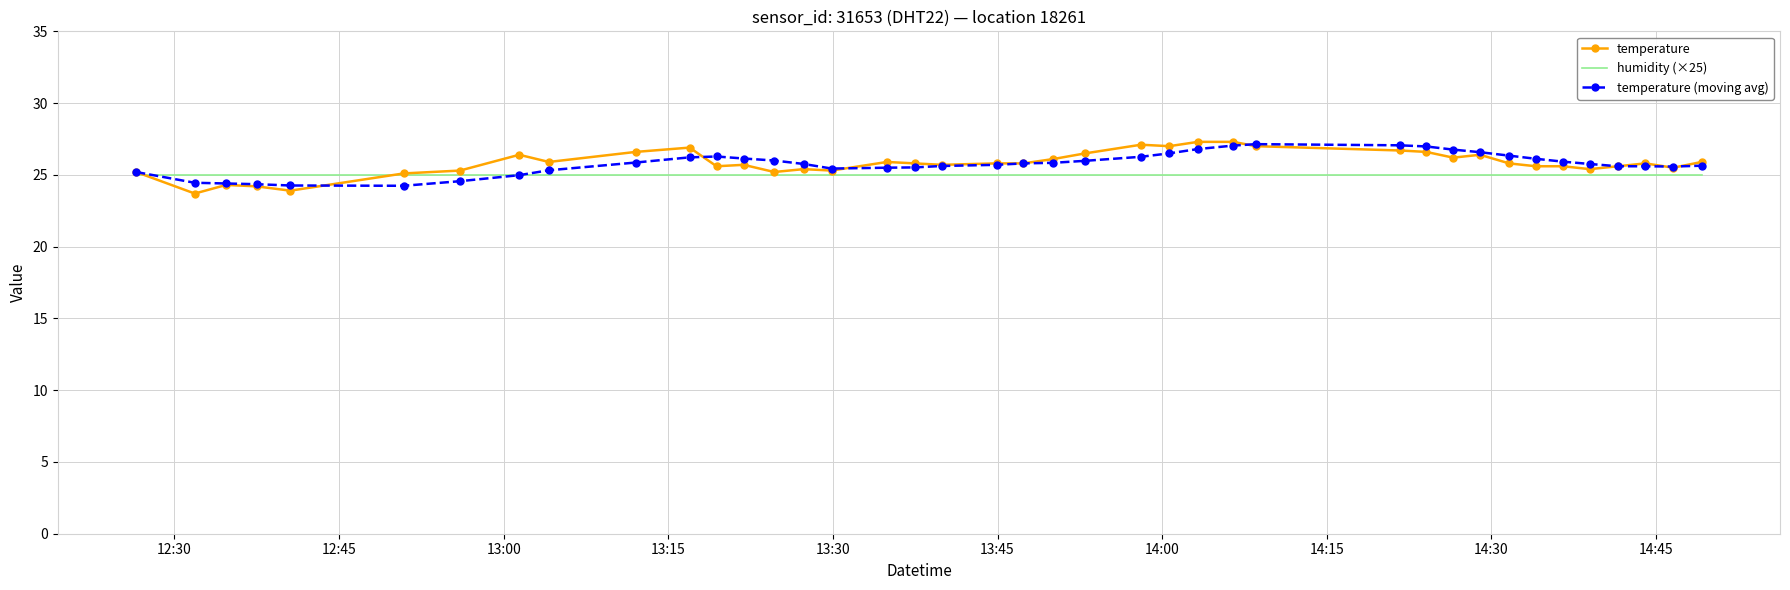

What is the difference between the second highest and second lowest values in the temperature series?

3.4